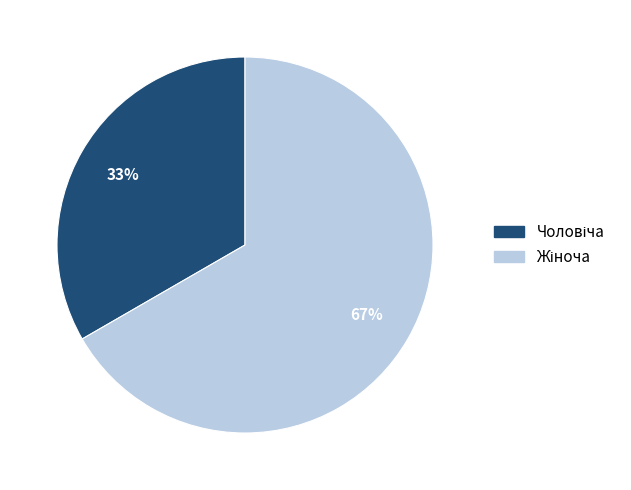

Is there a majority slice in this chart?

Yes